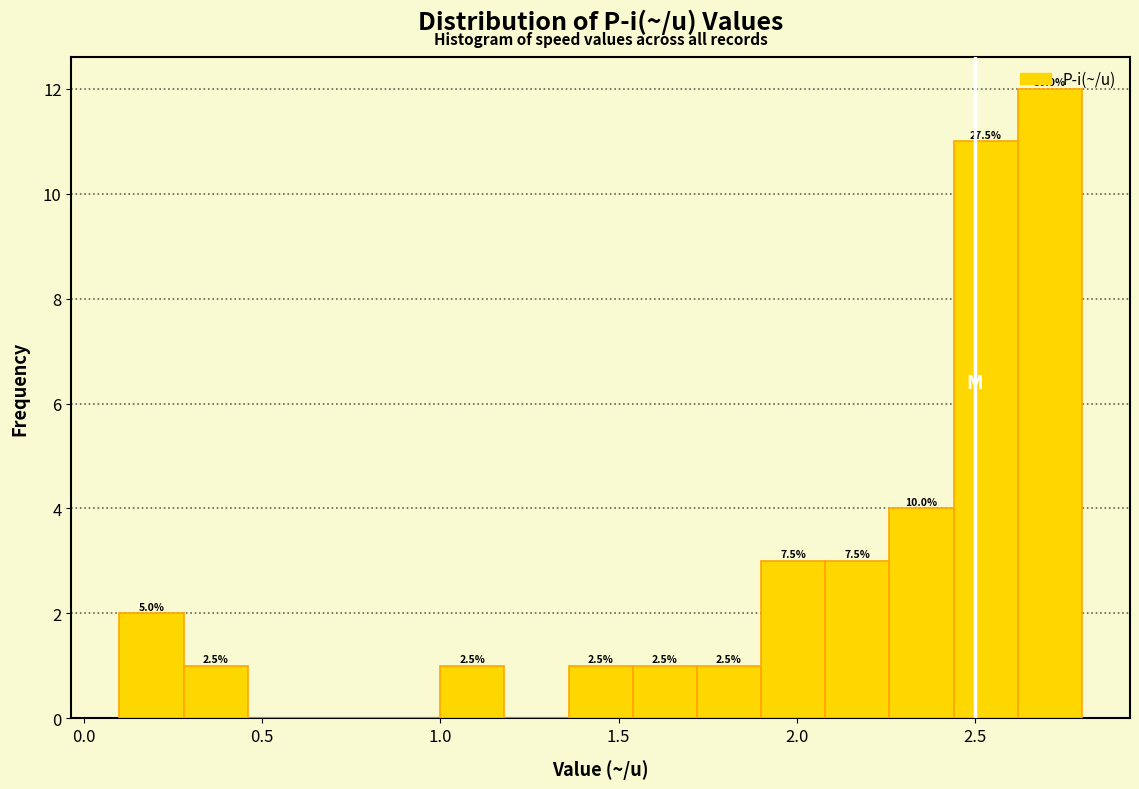

Around what value on the x-axis is the tallest bar? Give the approximate position of its centre, as read against the axis.

2.70